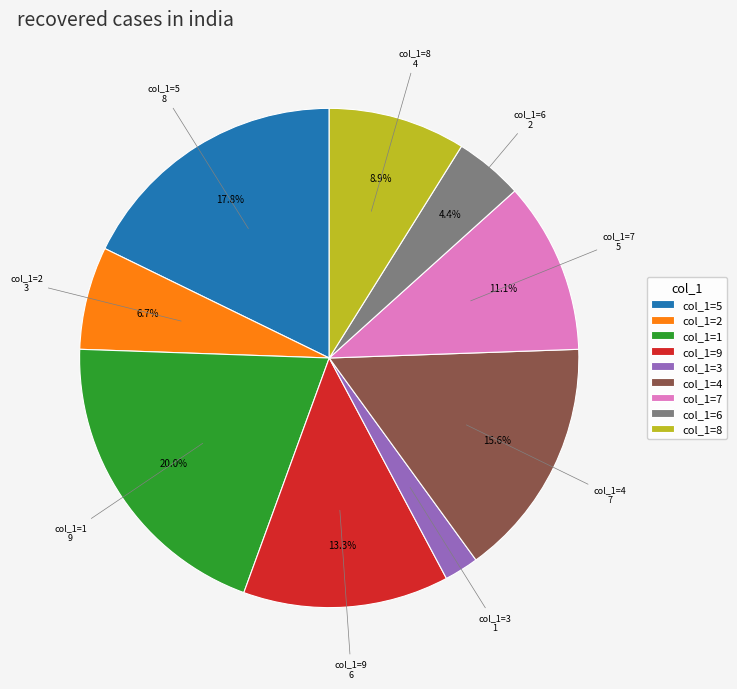

How many segments does this pie chart have?

9